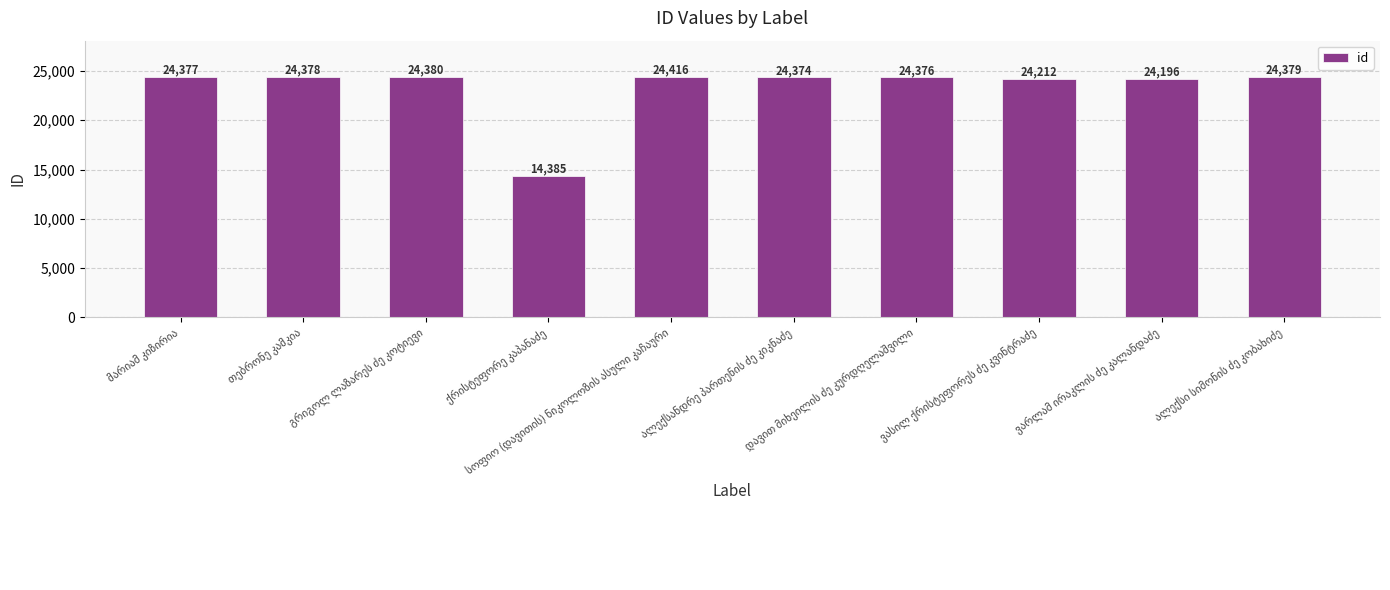

How many data points are less than 24377?

5